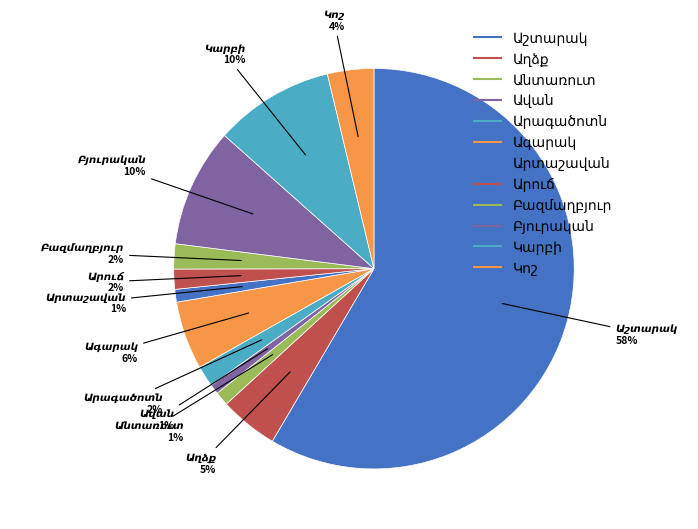

Which slice represents more than half of the pie?

Աշտարակ